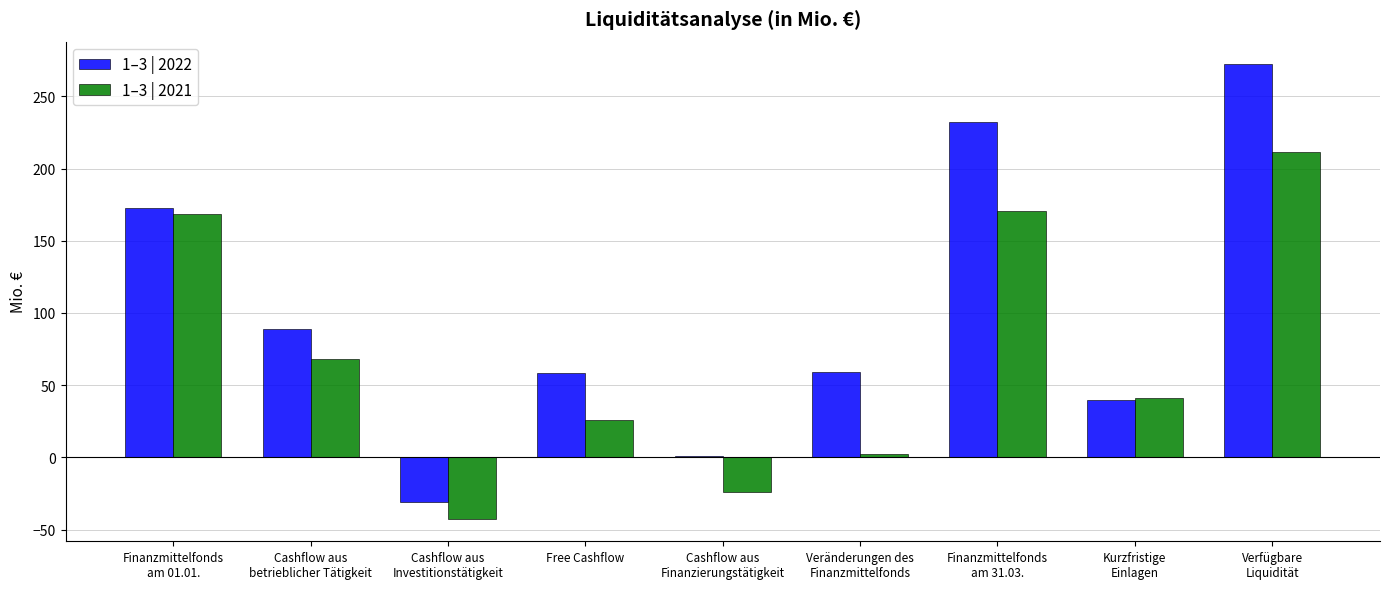

Which category has the highest value across all series?

Verfügbare
Liquidität